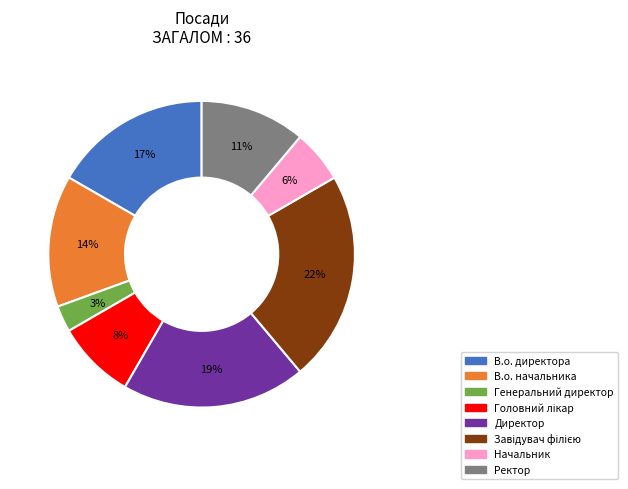

Which slice is the smallest?

Генеральний директор